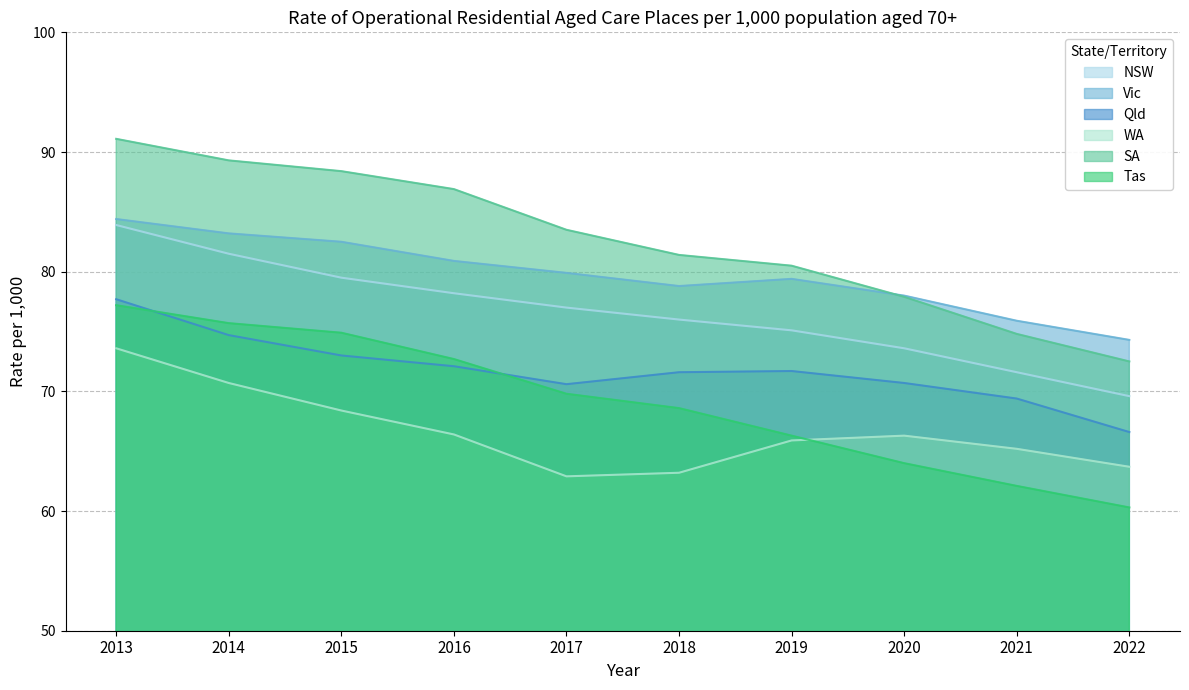

Where is the first local maximum for Qld?

2019